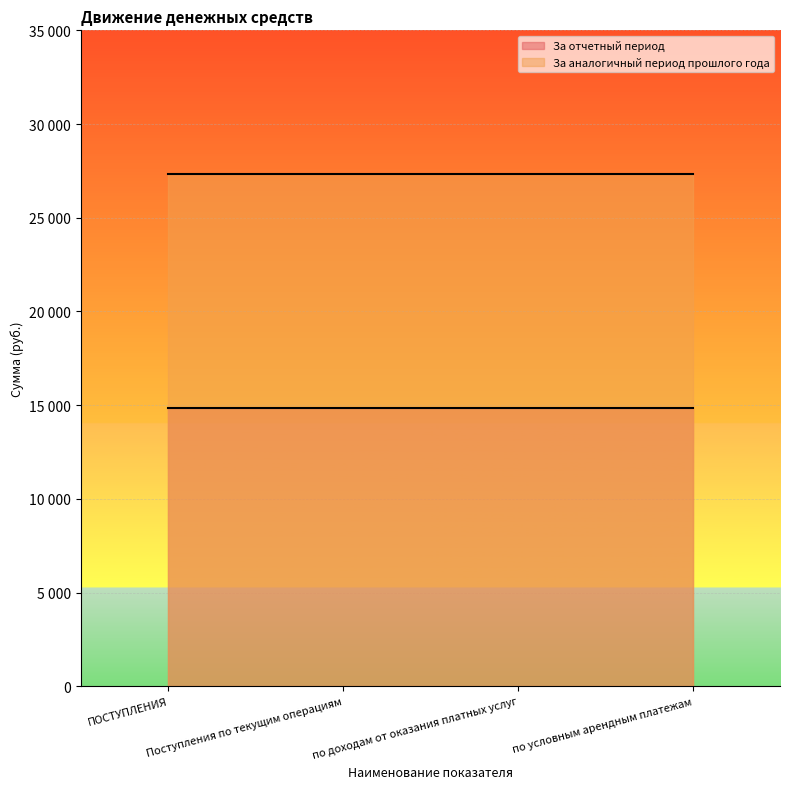

Does the chart display data point markers on the line(s)?

No